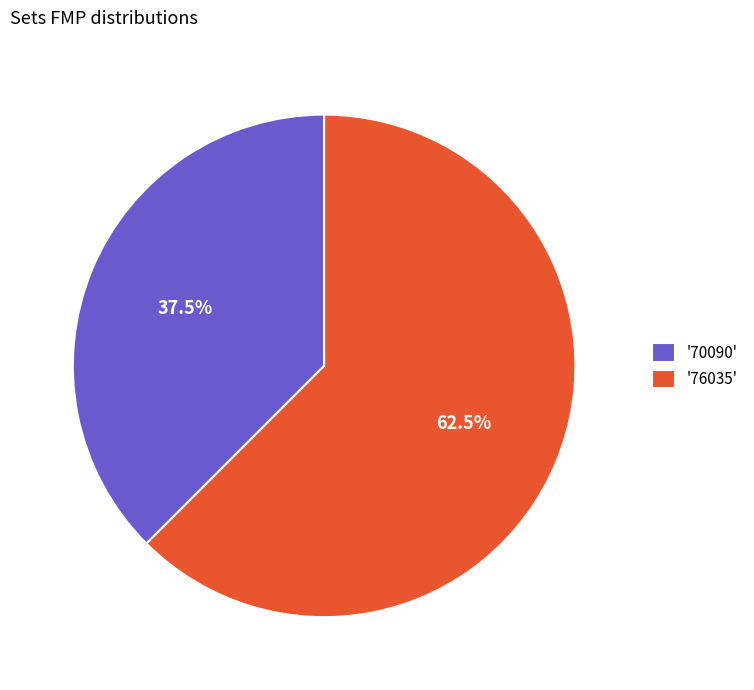

Which has a higher value, '70090' or '76035'?

'76035'